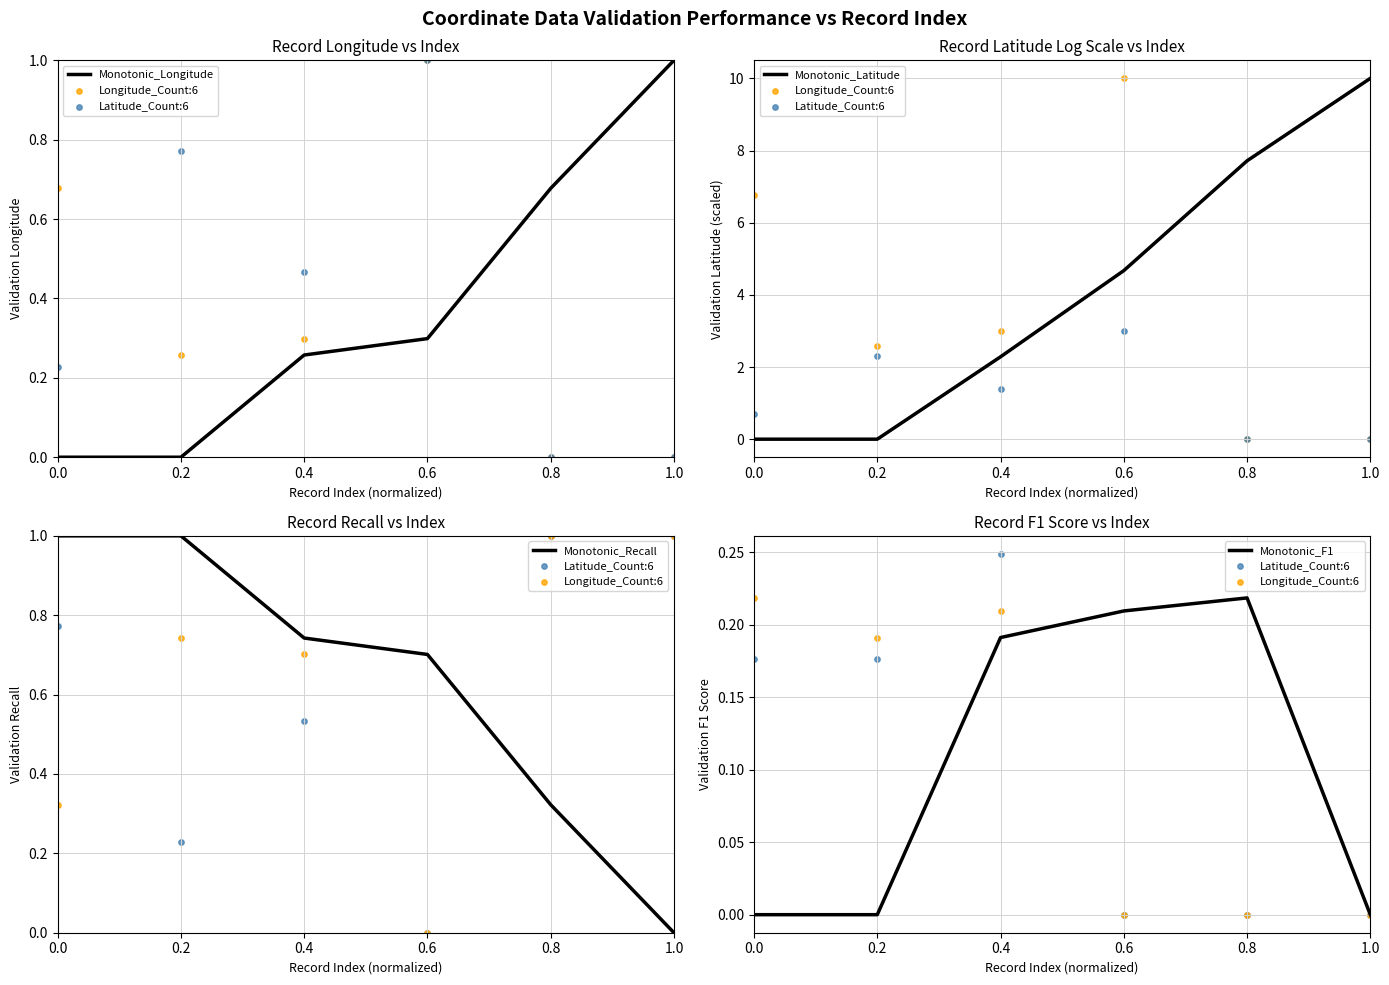

Which series reaches the maximum Y coordinate?

Monotonic_Latitude